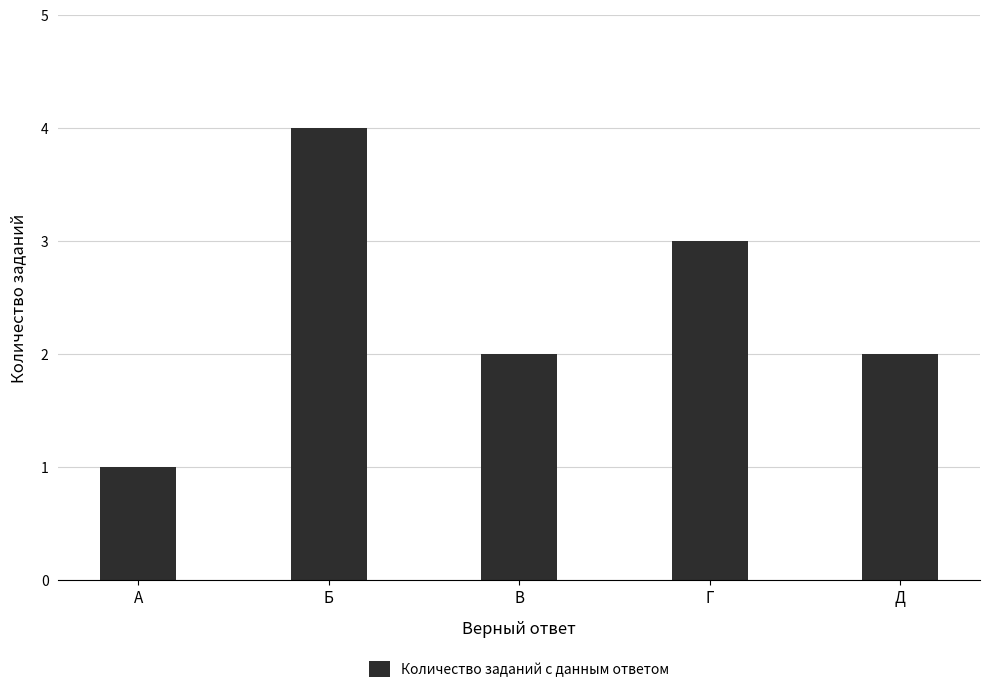

How many data points does each series have?

5